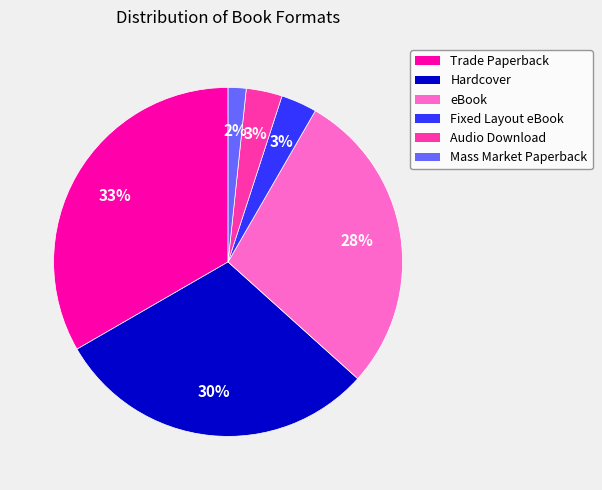

What is the largest slice in the pie chart?

Trade Paperback